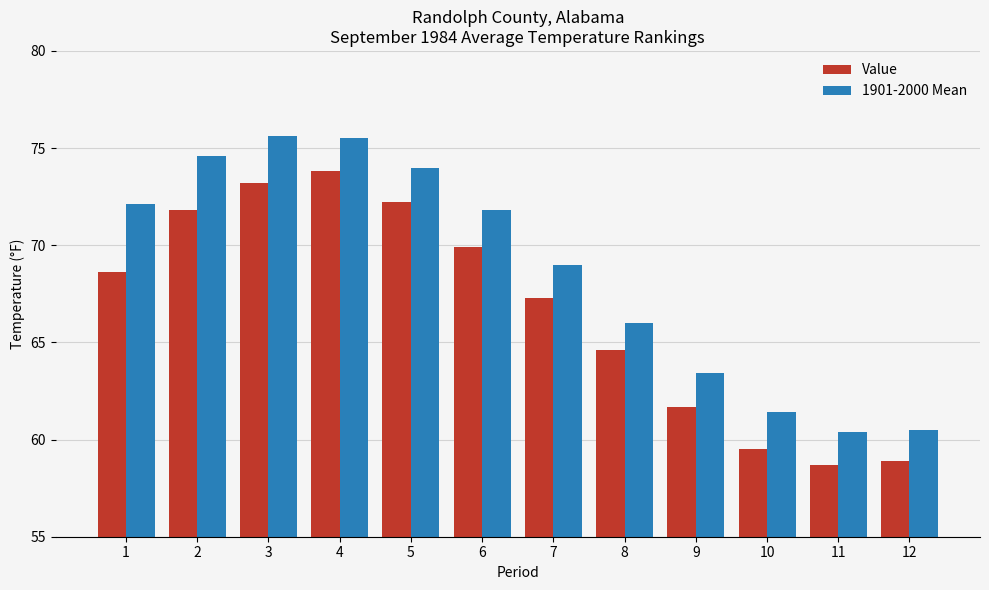

Between 6 and 8, which series saw the biggest shift?

1901-2000 Mean